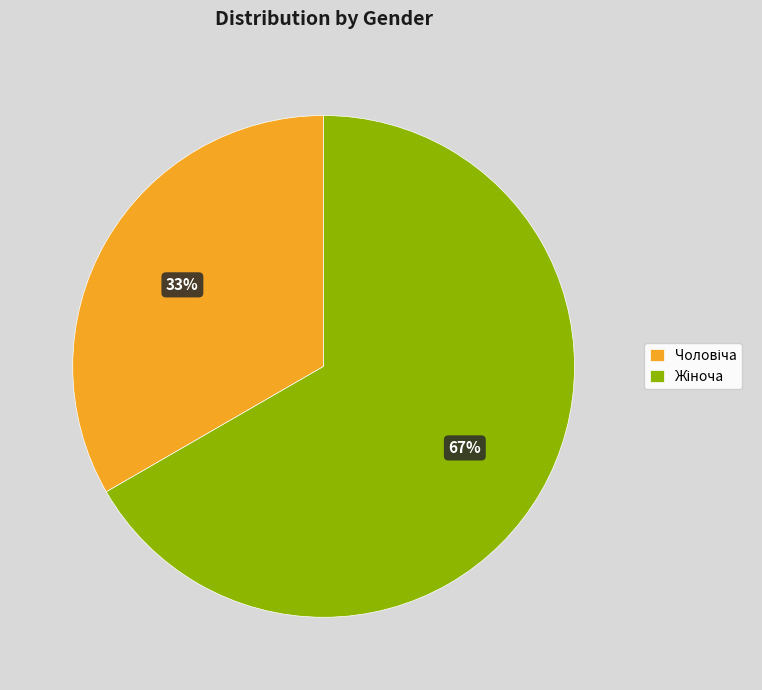

To the nearest percent, what is the average slice percentage?

50%